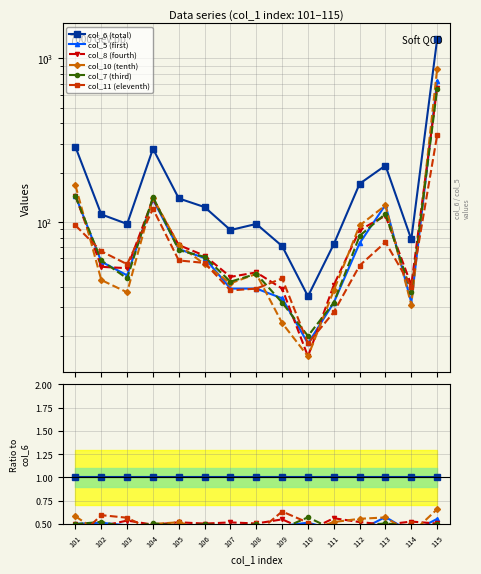

Is it true that col_10 (tenth) equals 0.8 at 108?

False